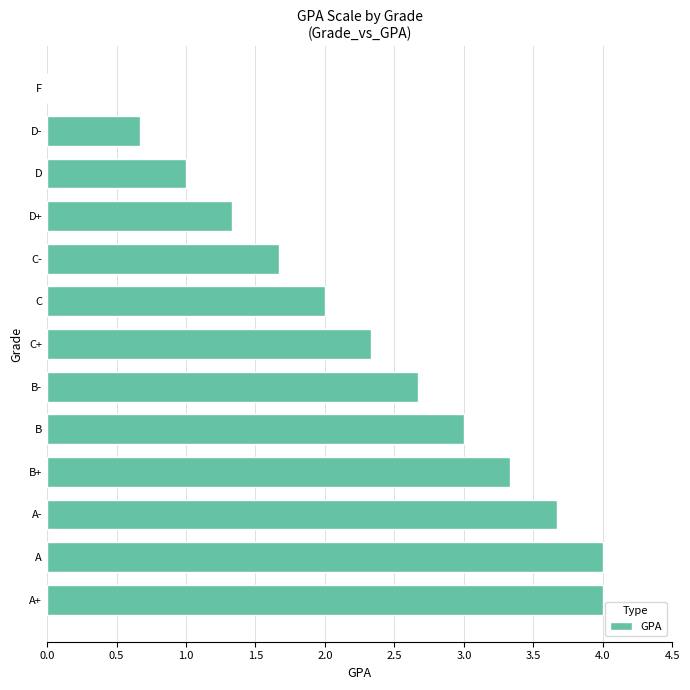

Is it true that the value at A- is 6.1?

False